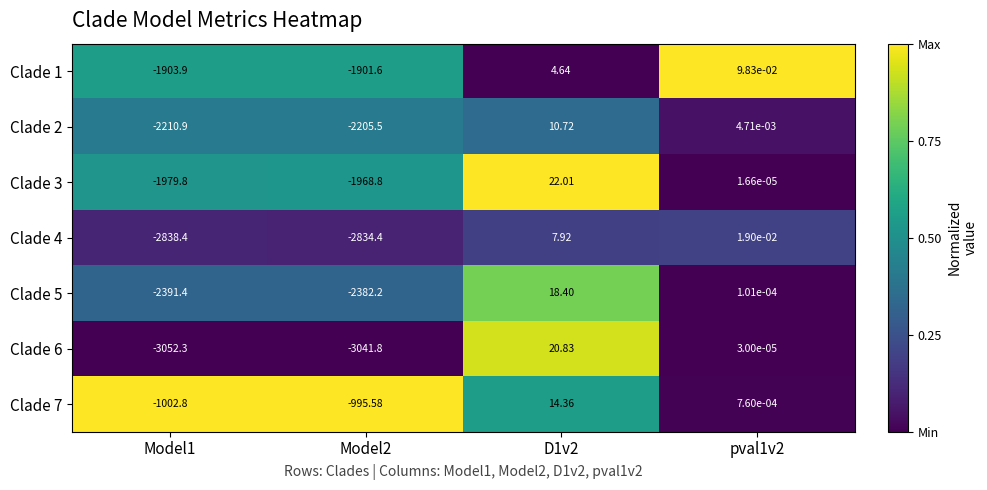

Is the value of Clade 7 at pval1v2 greater than the value of Clade 4 at pval1v2?

No